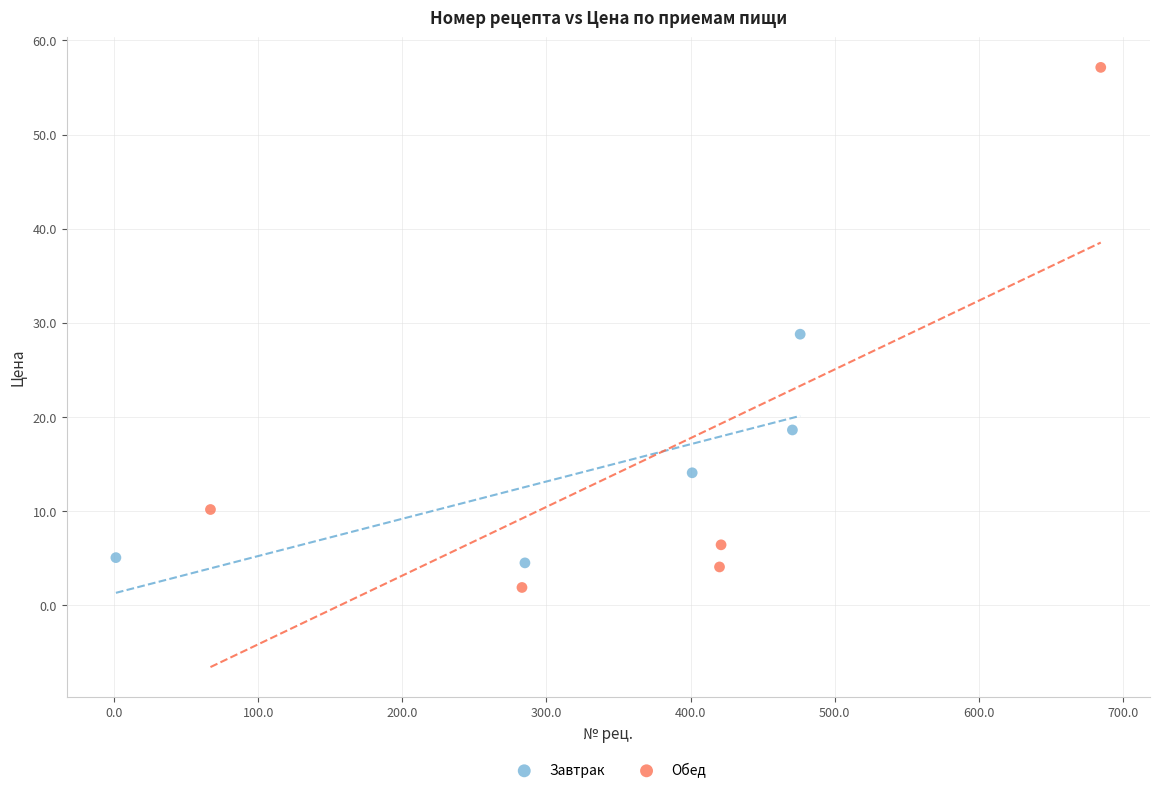

Which series has the largest Y range (max minus min)?

Обед